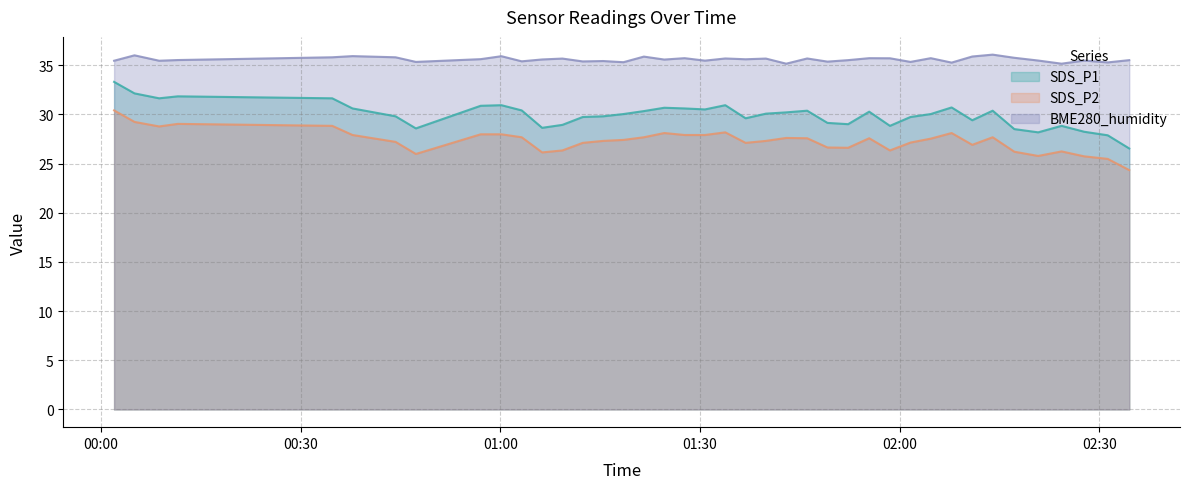

List the labels in order of SDS_P2 value, largest first.

2022/12/30 00:01:59, 2022/12/30 00:05:03, 2022/12/30 00:11:33, 2022/12/30 00:34:45, 2022/12/30 00:08:45, 2022/12/30 01:33:48, 2022/12/30 01:24:38, 2022/12/30 02:07:48, 2022/12/30 00:57:03, 2022/12/30 01:00:10, 2022/12/30 00:37:48, 2022/12/30 01:27:41, 2022/12/30 01:30:45, 2022/12/30 01:03:13, 2022/12/30 01:21:34, 2022/12/30 02:13:58, 2022/12/30 01:42:57, 2022/12/30 01:46:06, 2022/12/30 01:55:25, 2022/12/30 02:04:40, 2022/12/30 01:18:30, 2022/12/30 01:15:27, 2022/12/30 01:39:54, 2022/12/30 00:44:16, 2022/12/30 02:01:37, 2022/12/30 01:12:23, 2022/12/30 01:36:51, 2022/12/30 02:10:54, 2022/12/30 01:49:09, 2022/12/30 01:52:15, 2022/12/30 01:09:20, 2022/12/30 01:58:32, 2022/12/30 02:24:19, 2022/12/30 02:17:13, 2022/12/30 01:06:17, 2022/12/30 00:47:19, 2022/12/30 02:20:48, 2022/12/30 02:27:43, 2022/12/30 02:31:15, 2022/12/30 02:34:29